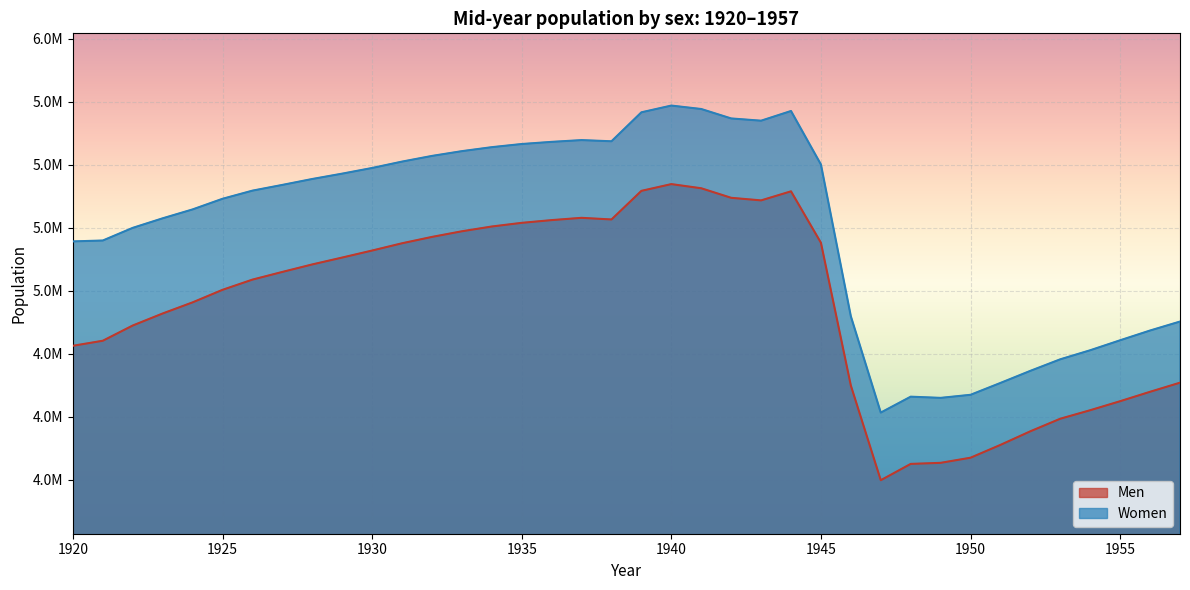

List the labels in order of Men value, smallest first.

1947, 1948, 1949, 1950, 1951, 1952, 1953, 1954, 1955, 1956, 1946, 1957, 1920, 1921, 1922, 1923, 1924, 1925, 1926, 1927, 1928, 1929, 1930, 1931, 1945, 1932, 1933, 1934, 1935, 1936, 1938, 1937, 1943, 1942, 1944, 1939, 1941, 1940